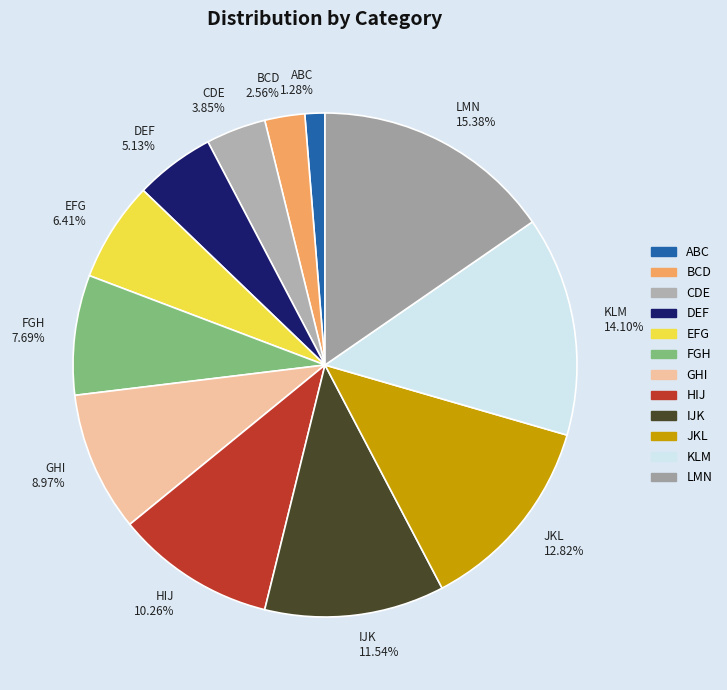

Is the sum of JKL and BCD greater than half?

No